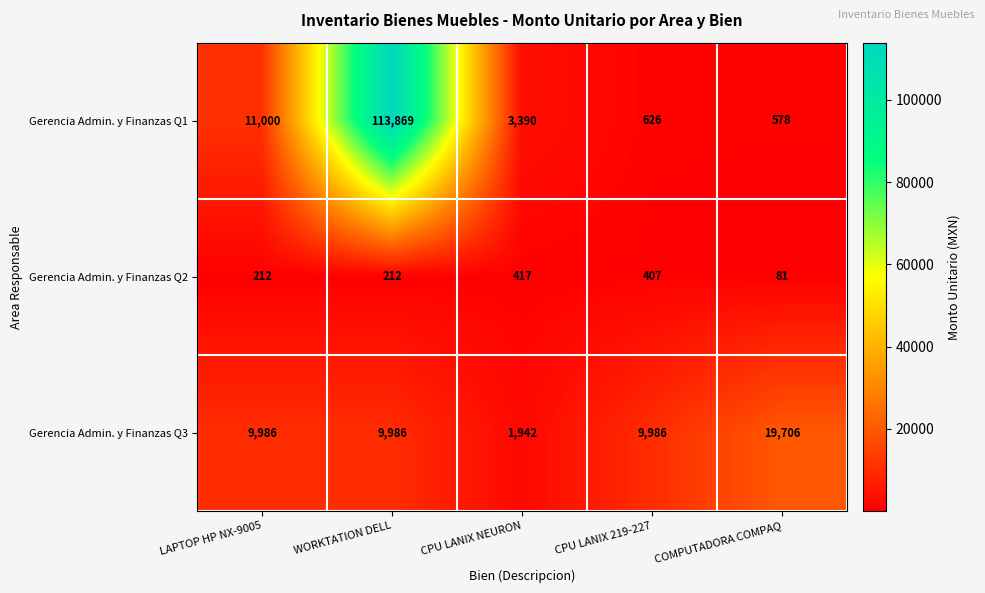

Between CPU LANIX NEURON and COMPUTADORA COMPAQ, which series saw the biggest shift?

Gerencia Admin. y Finanzas Q3